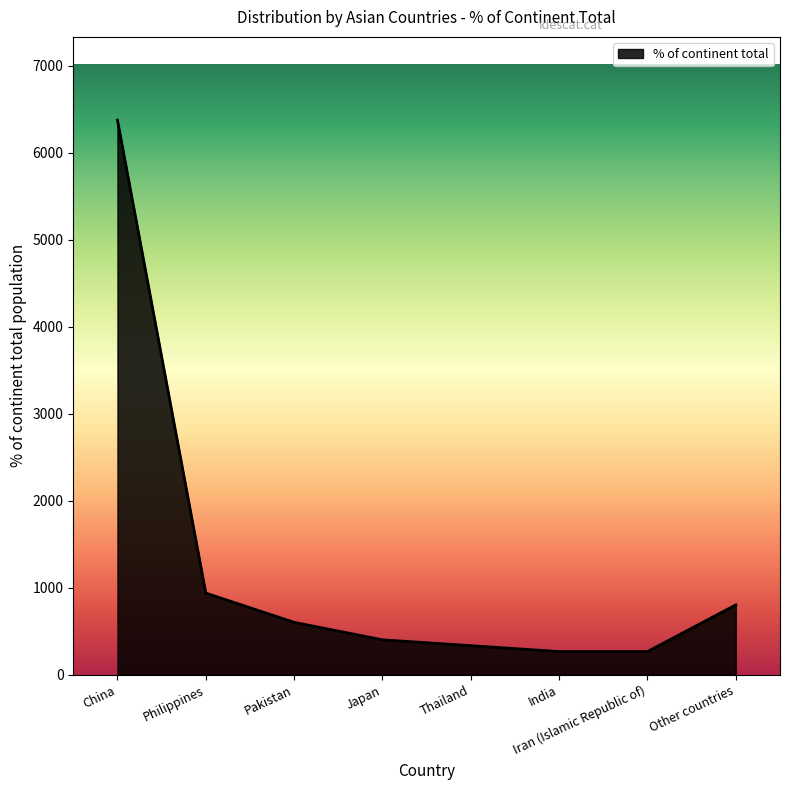

What is the maximum value shown in the chart?

6376